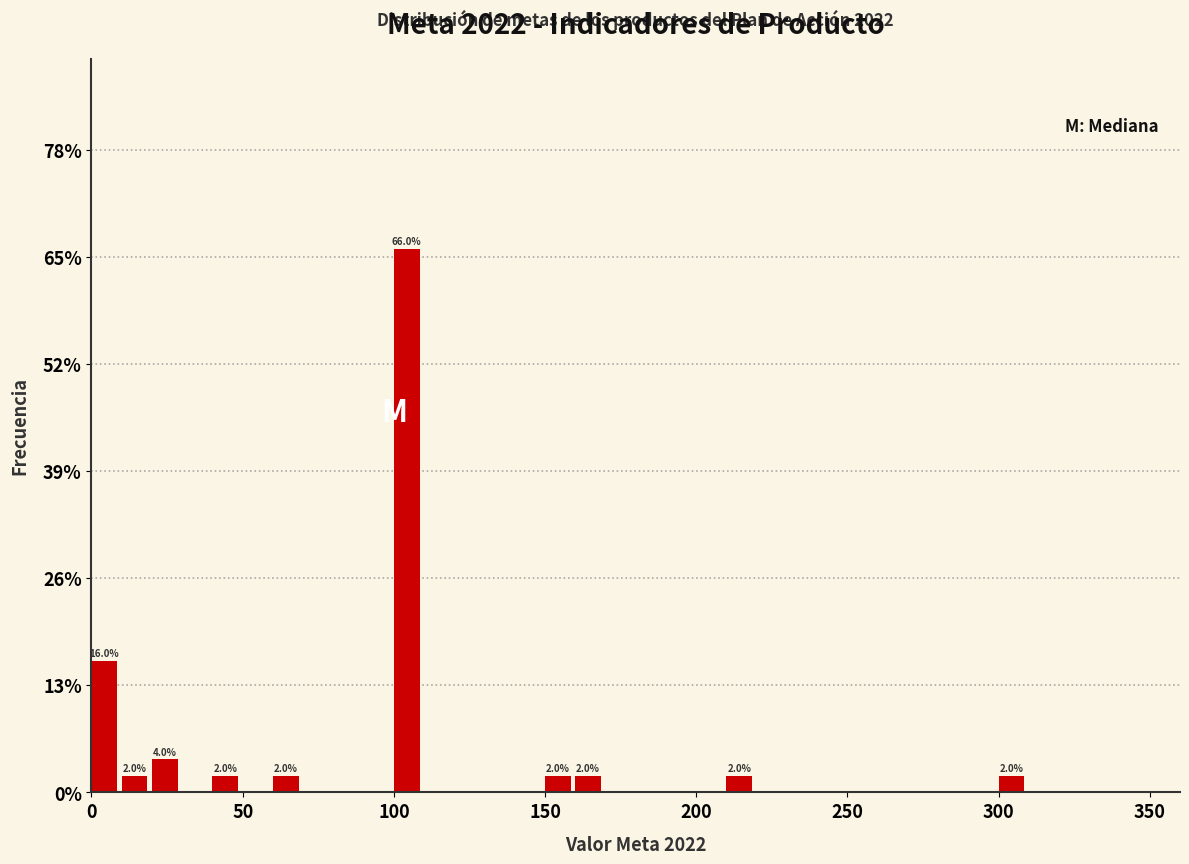

Read against the x-axis, roughly where is the centre of the tallest bar?

105